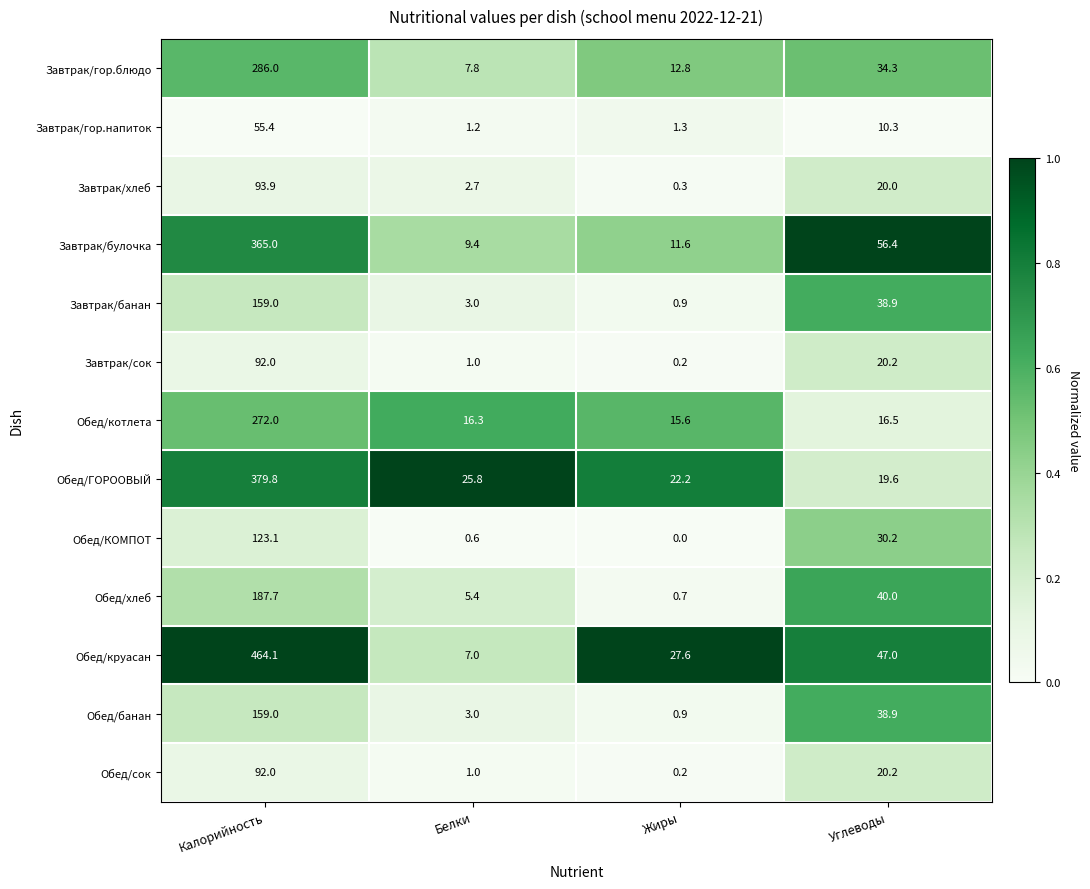

What is the total value across all series at Углеводы?

392.5